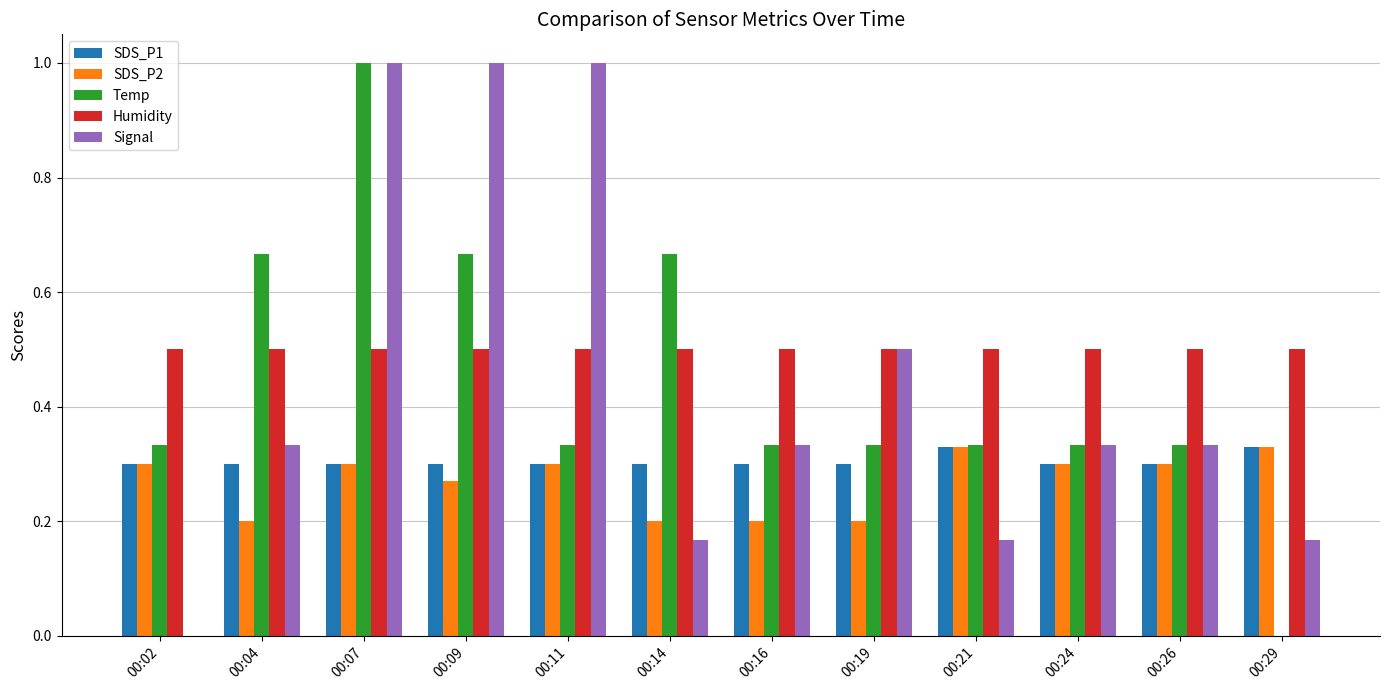

What is the greatest value displayed?

1.0